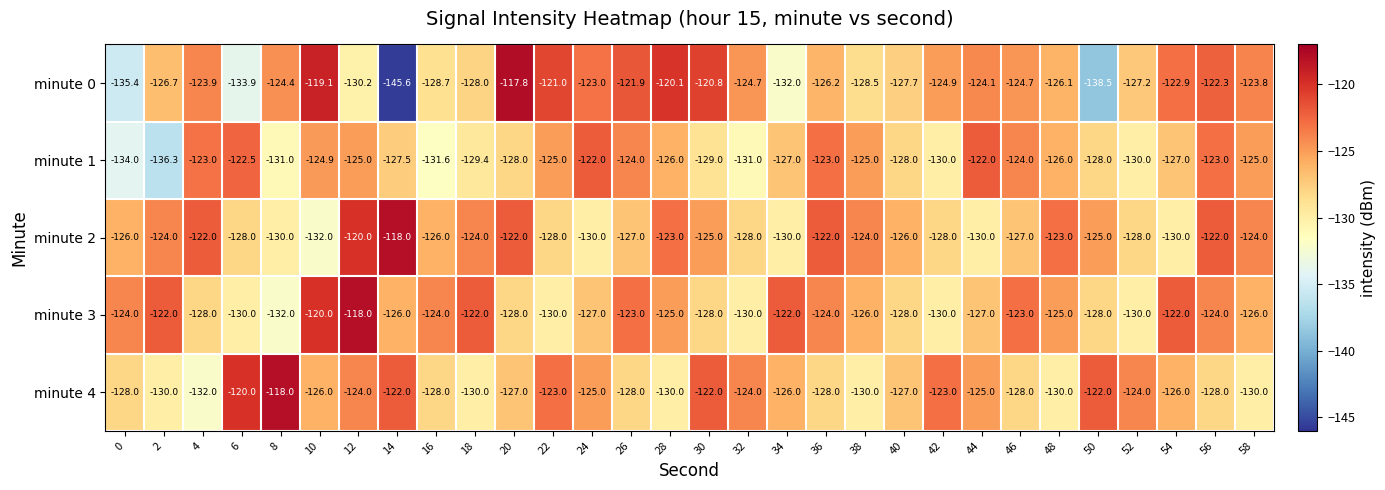

What is the difference between the highest and lowest values at 38?

6.0